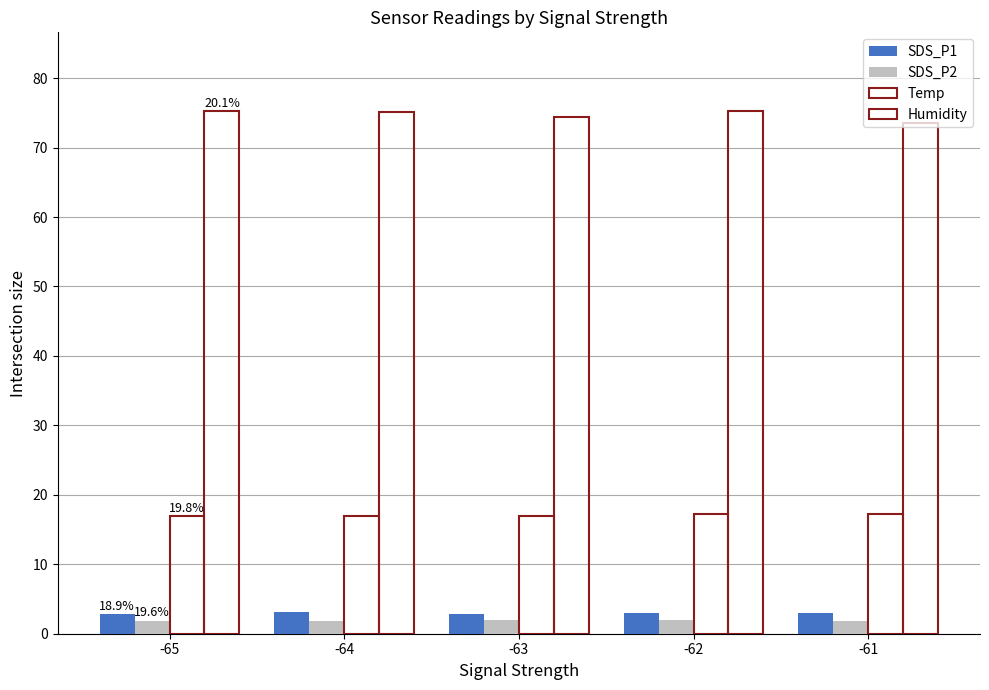

Are the bars grouped side by side (vs. stacked)?

Yes